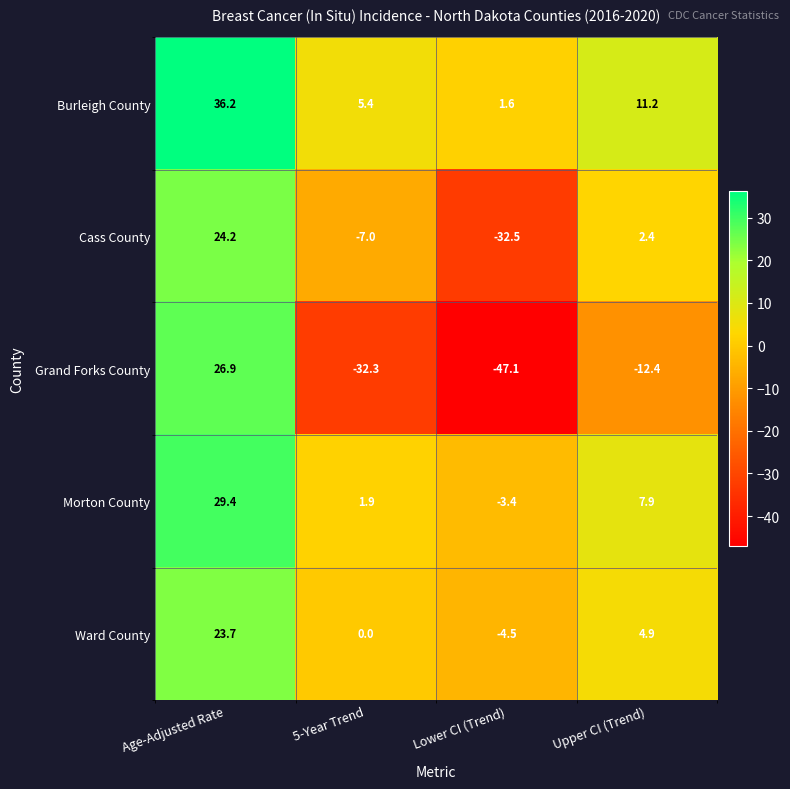

Reading right to left, list all the values displayed in this chart.

Burleigh County: 11.2	1.6	5.4	36.2
Cass County: 2.4	-32.5	-7.0	24.2
Grand Forks County: -12.4	-47.1	-32.3	26.9
Morton County: 7.9	-3.4	1.9	29.4
Ward County: 4.9	-4.5	0.0	23.7